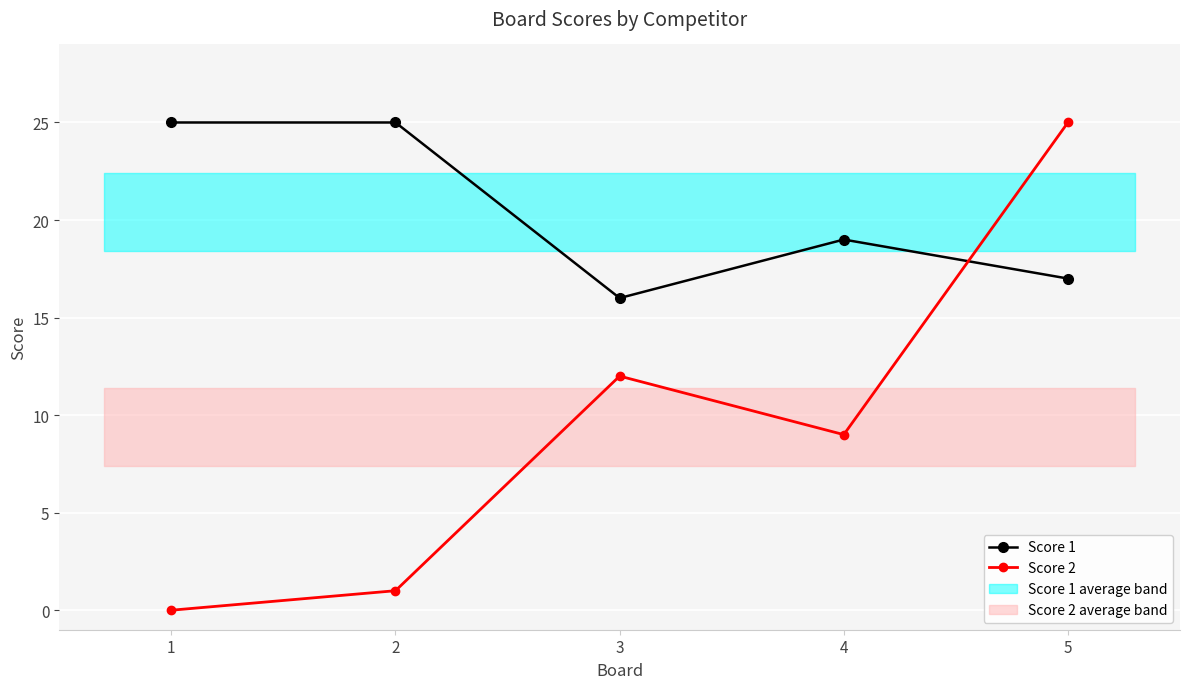

How many interior local valleys does the Score 2 series have?

1